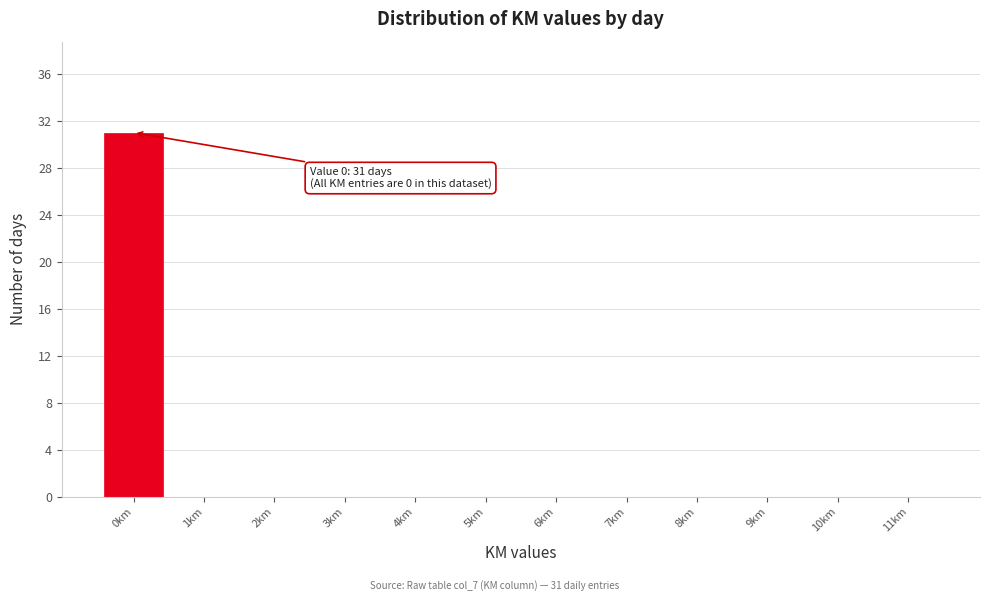

Which range on the x-axis has the tallest bar?

-0.5 to 0.5